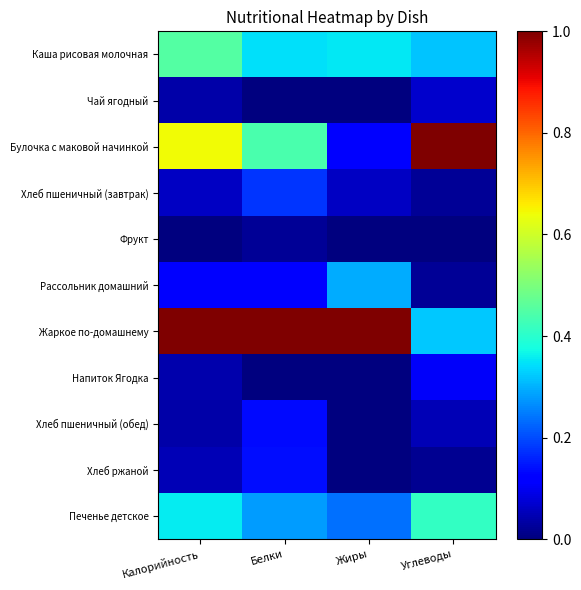

How many distinct data groups are displayed?

11